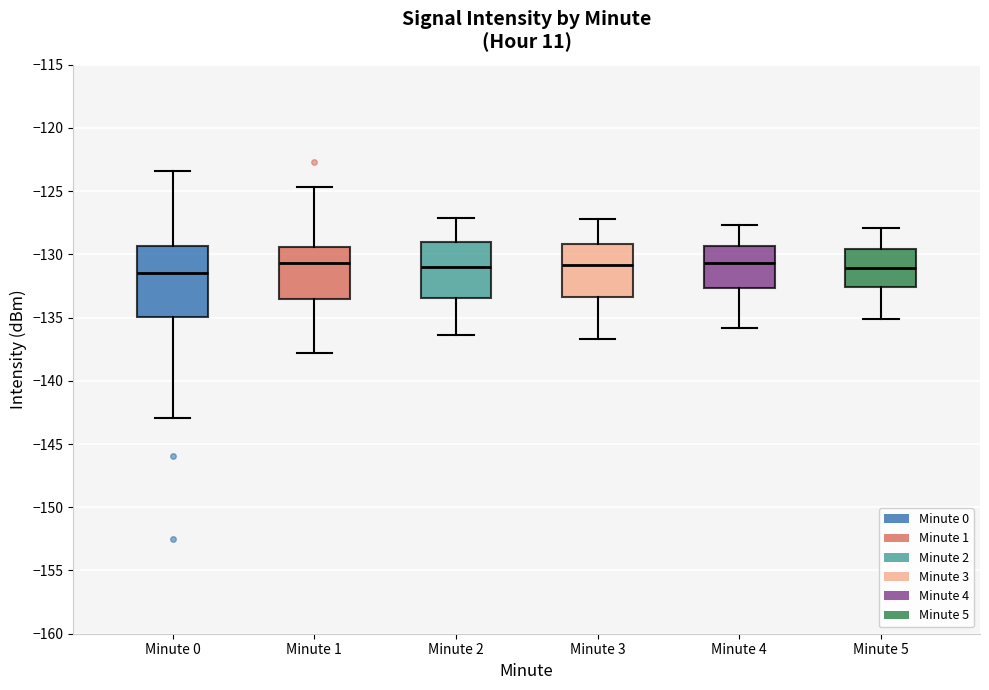

Reading left to right, read every box against the y-axis: the position of its median line, the range the box covers, and the ends of its whiskers. The values are not printed on the chart, so give them approximately, as read against the axis.

Minute 0: median -131.5, box -135.0 to -129.5, whiskers -143.0 to -123.5
Minute 1: median -130.5, box -133.5 to -129.5, whiskers -138.0 to -124.5
Minute 2: median -131.0, box -133.5 to -129.0, whiskers -136.5 to -127.0
Minute 3: median -131.0, box -133.5 to -129.0, whiskers -136.5 to -127.0
Minute 4: median -130.5, box -132.5 to -129.5, whiskers -136.0 to -127.5
Minute 5: median -131.0, box -132.5 to -129.5, whiskers -135.0 to -128.0